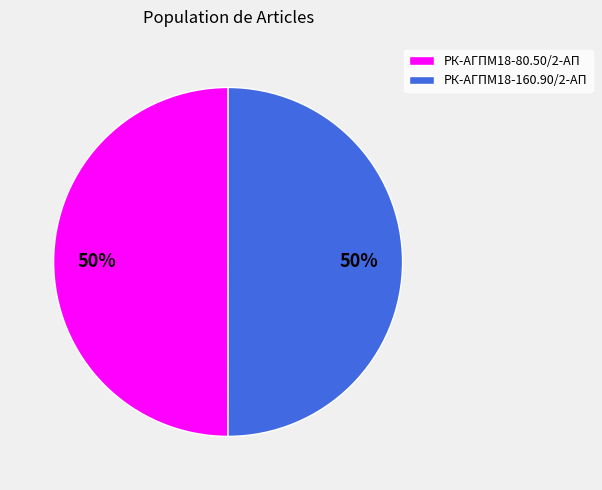

How many slices are in this pie chart?

2